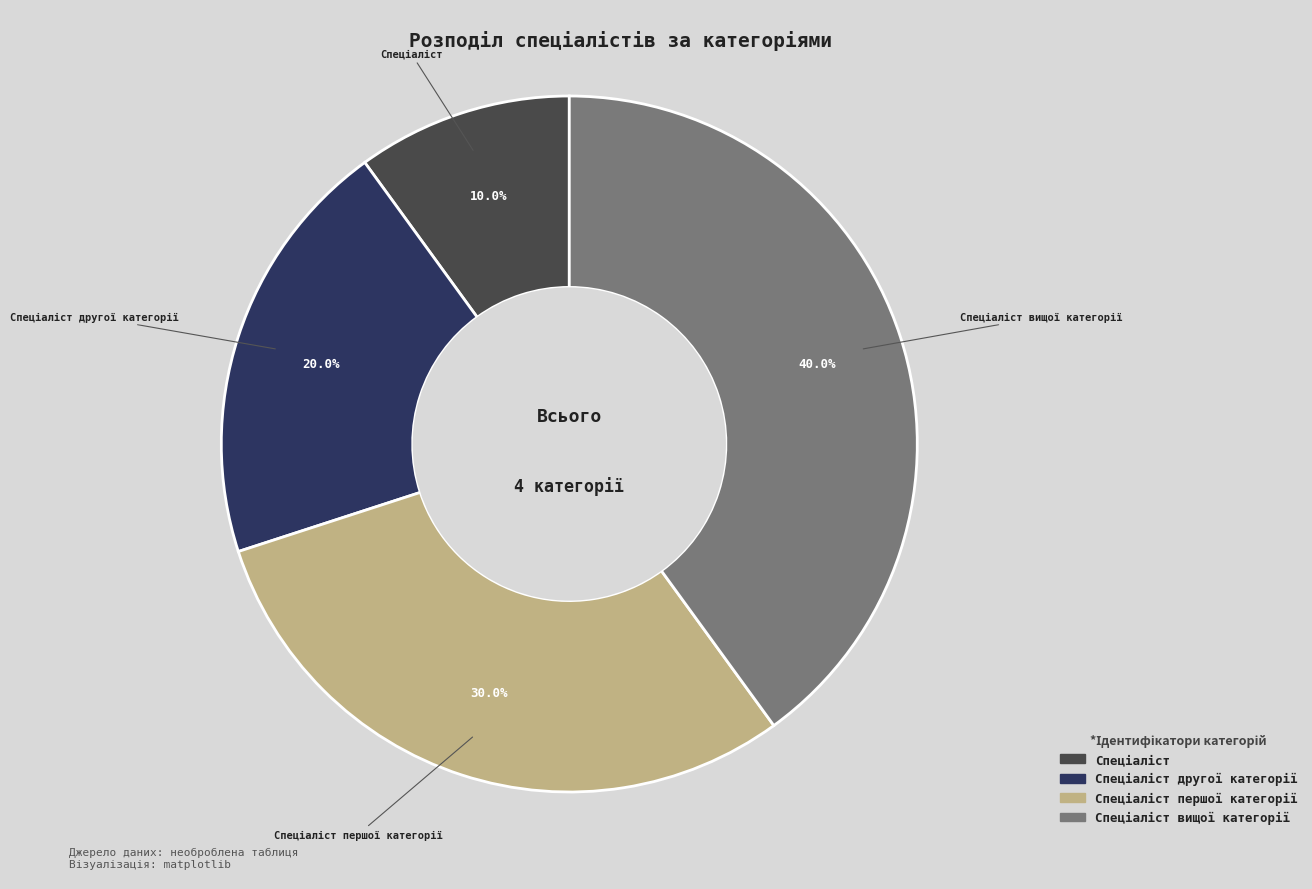

Combined, what portion of the pie is Спеціаліст першої категорії and Спеціаліст другої категорії?

50.0%